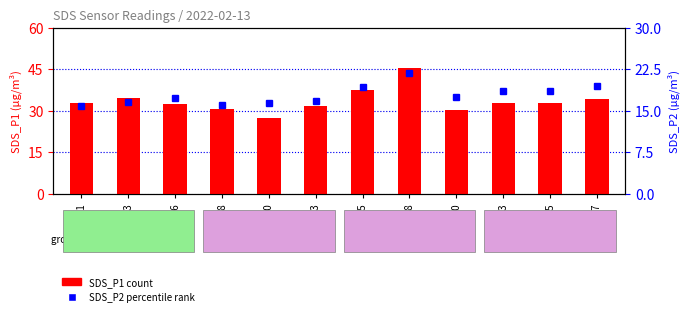

Rank the series by their maximum value, from lowest to highest.

SDS_P2, SDS_P1